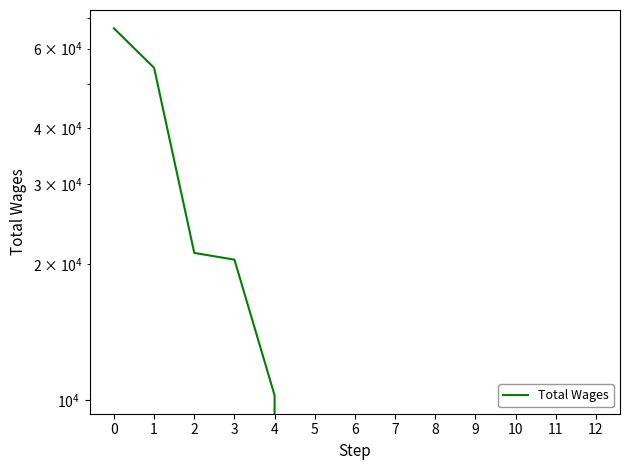

Count the number of data series in this chart.

1